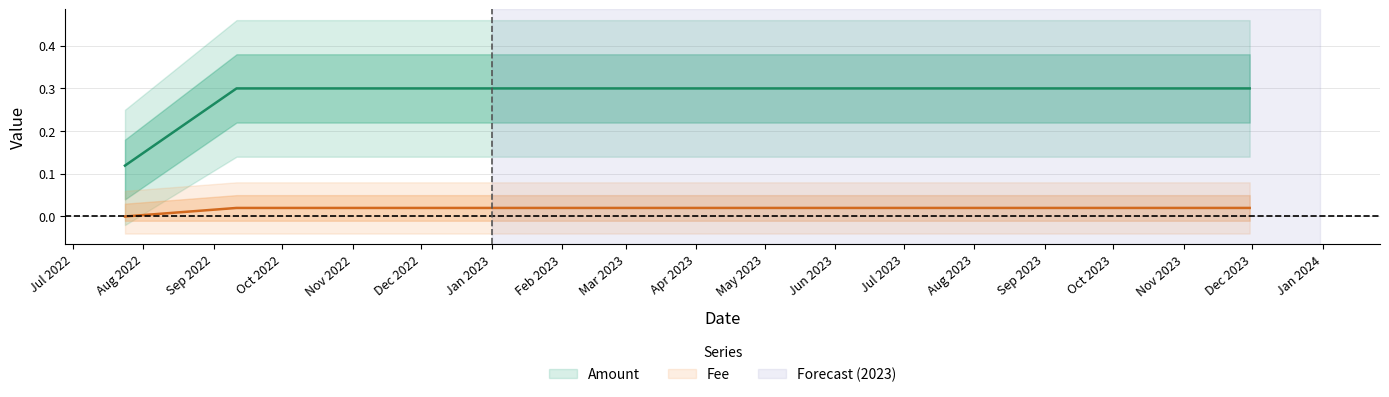

True or false: Fee has more than 2 points higher than both neighbors.

False